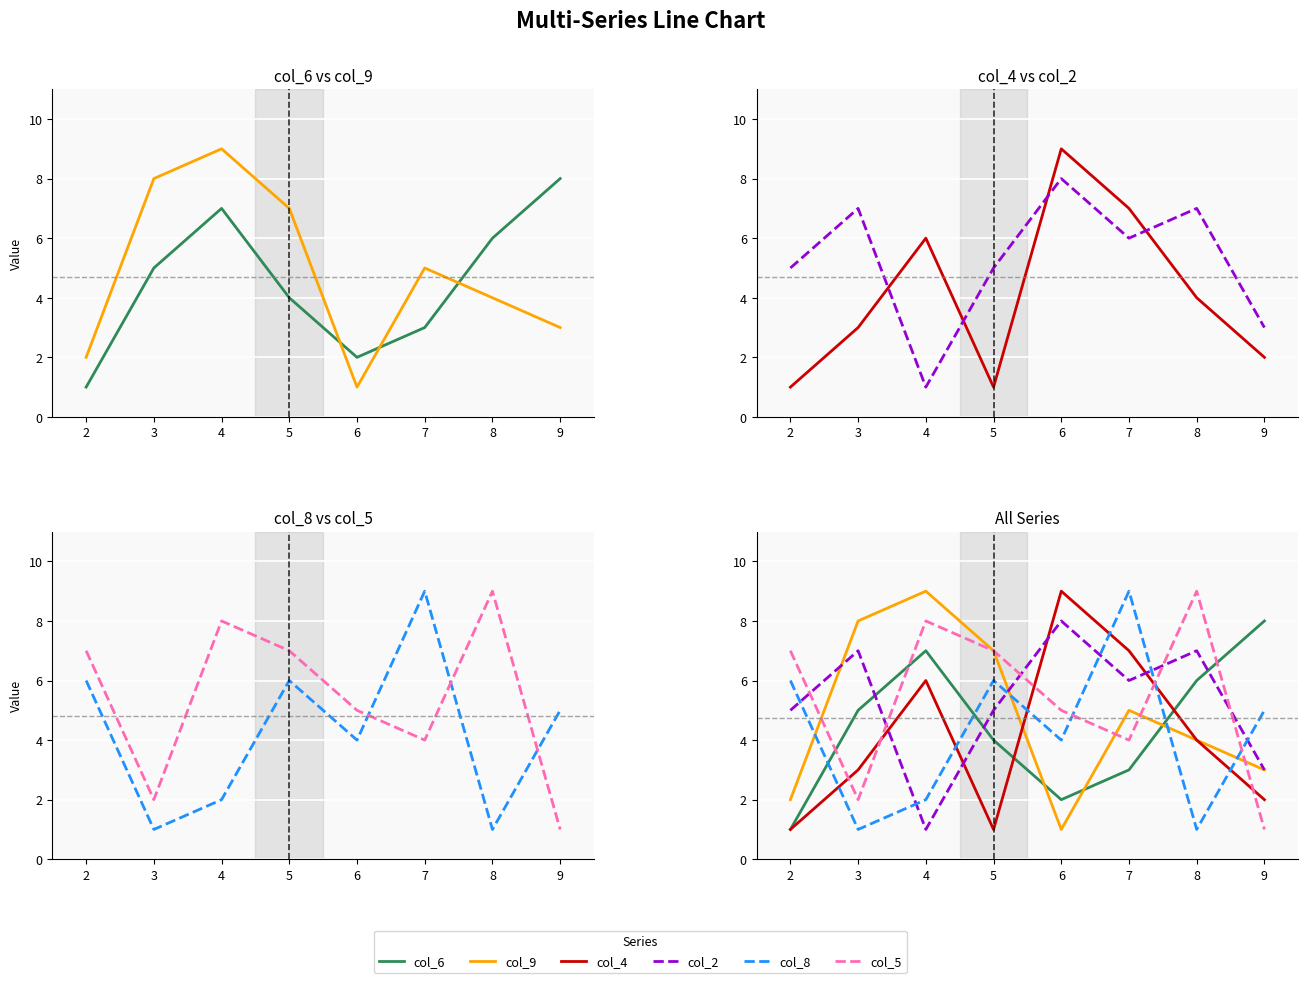

How many data points does each series have?

8